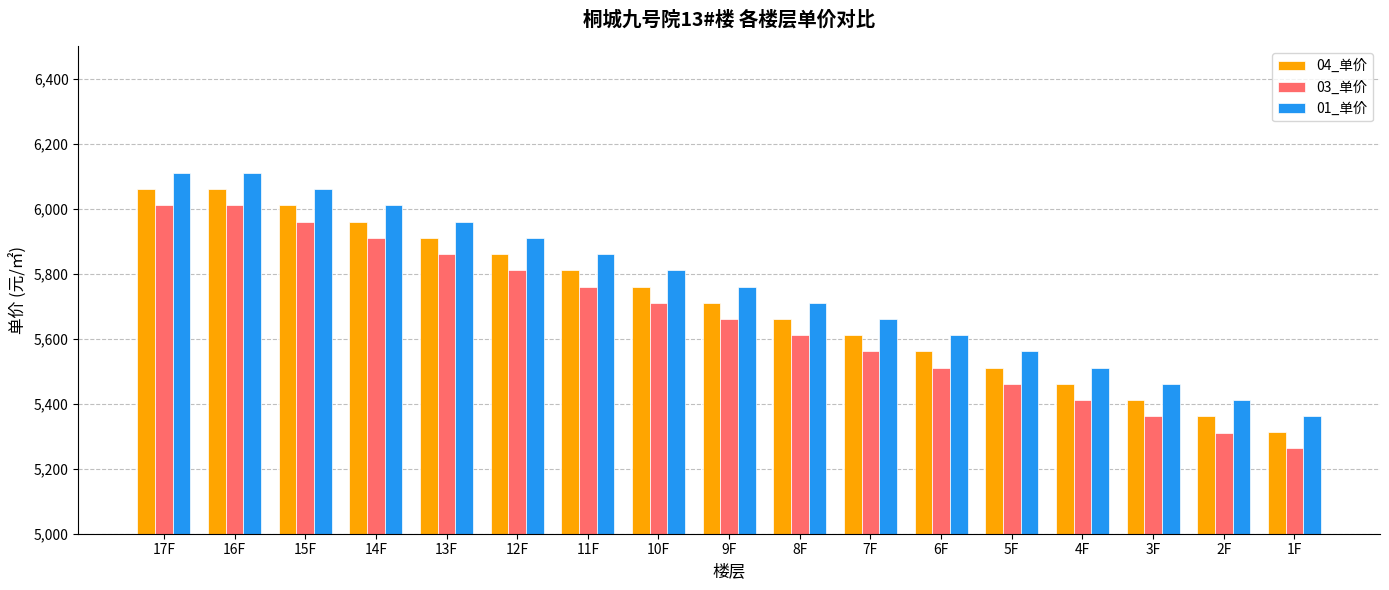

How many groups of bars are there?

17